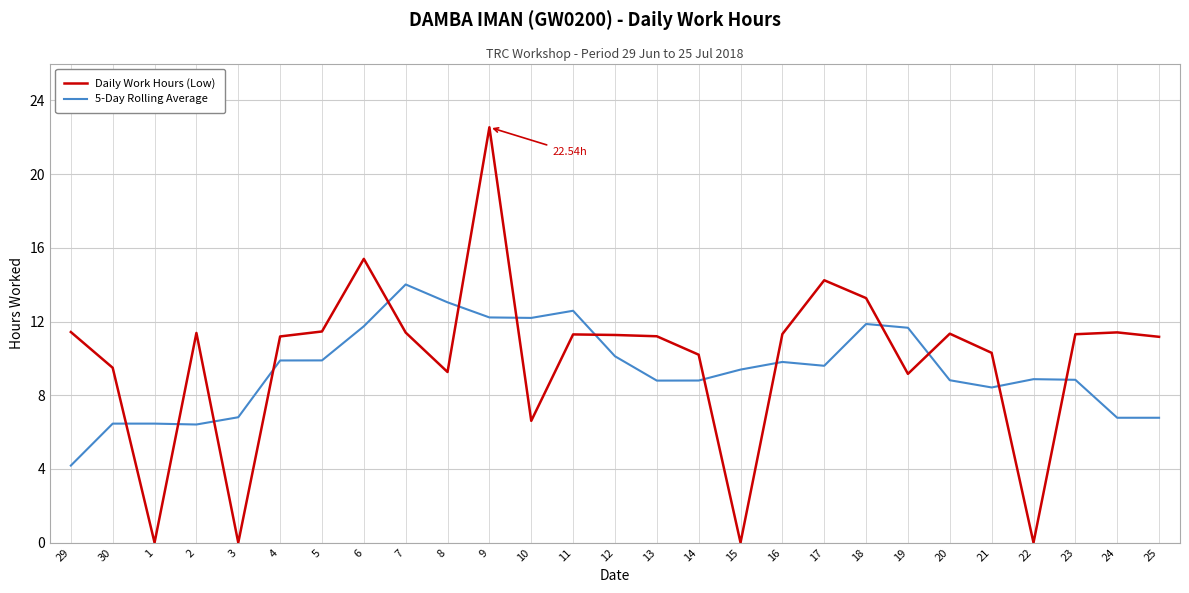

Between 30 and 10, which series saw the biggest shift?

5-Day Rolling Average